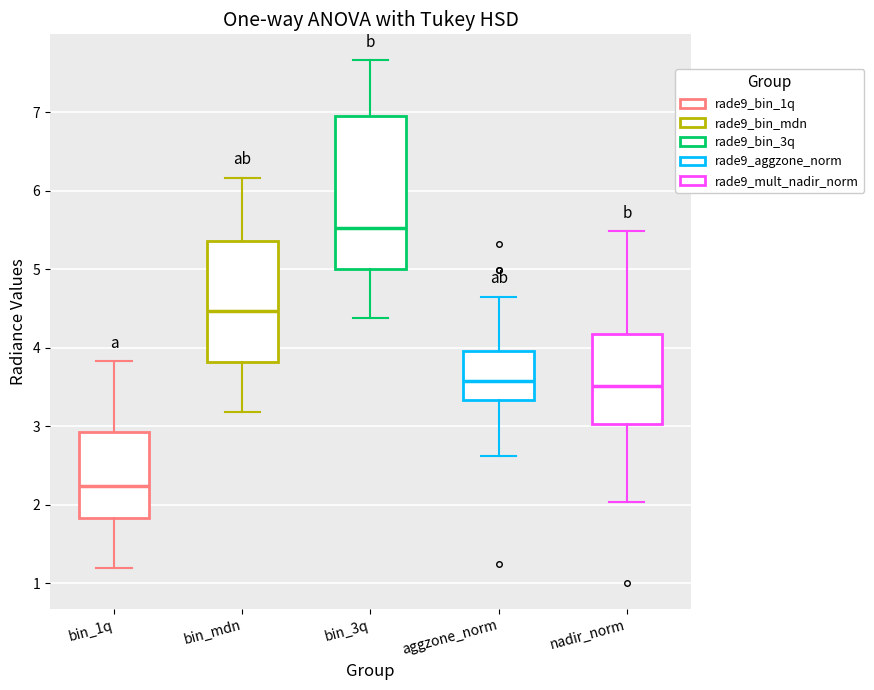

Which box is the tallest, from its lower edge to its upper edge?

bin_3q